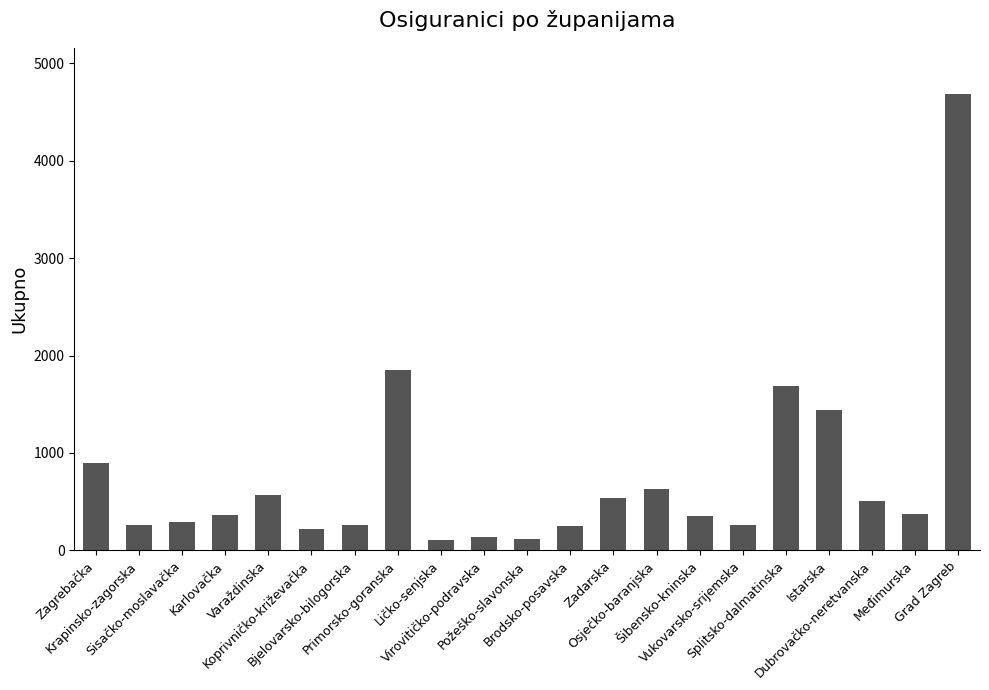

What is the label of the 19th bar from the right?

Sisačko-moslavačka